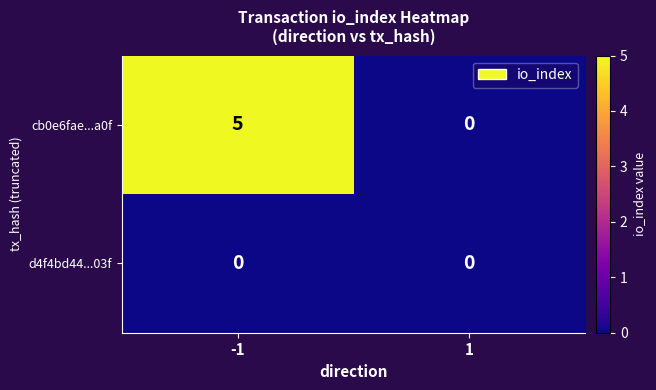

Reading left to right, transcribe all the data shown in this chart.

cb0e6fae...a0f: 5	0
d4f4bd44...03f: 0	0